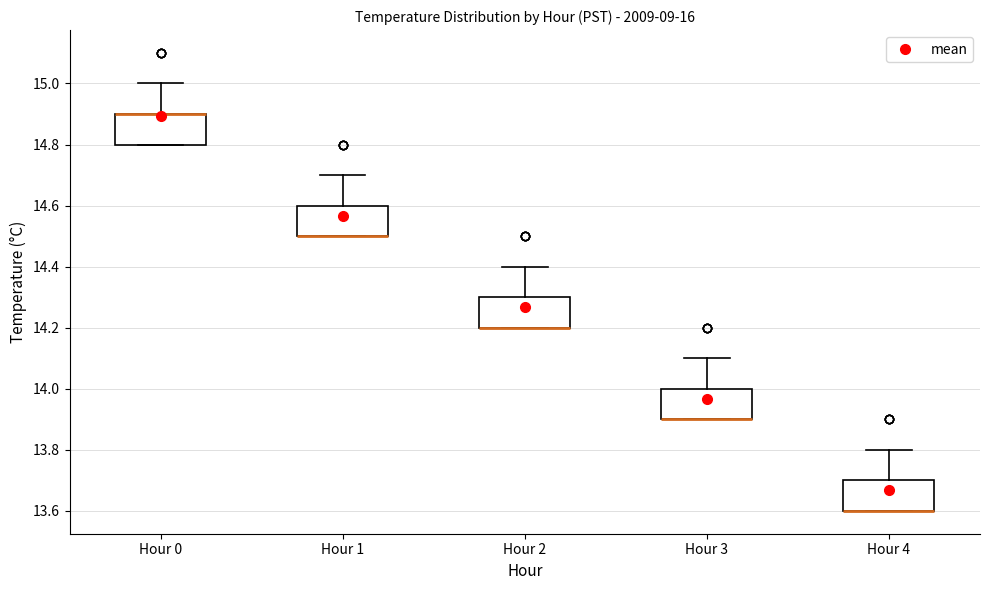

Reading left to right, read every box against the y-axis: the position of its median line, the range the box covers, and the ends of its whiskers. The values are not printed on the chart, so give them approximately, as read against the axis.

Hour 0: median 14.9 (drawn on the box's upper edge), box 14.8 to 14.9, whiskers 14.8 to 15.0
Hour 1: median 14.5 (drawn on the box's lower edge), box 14.5 to 14.6, whiskers 14.5 to 14.7
Hour 2: median 14.2 (drawn on the box's lower edge), box 14.2 to 14.3, whiskers 14.2 to 14.4
Hour 3: median 13.9 (drawn on the box's lower edge), box 13.9 to 14.0, whiskers 13.9 to 14.1
Hour 4: median 13.6 (drawn on the box's lower edge), box 13.6 to 13.7, whiskers 13.6 to 13.8